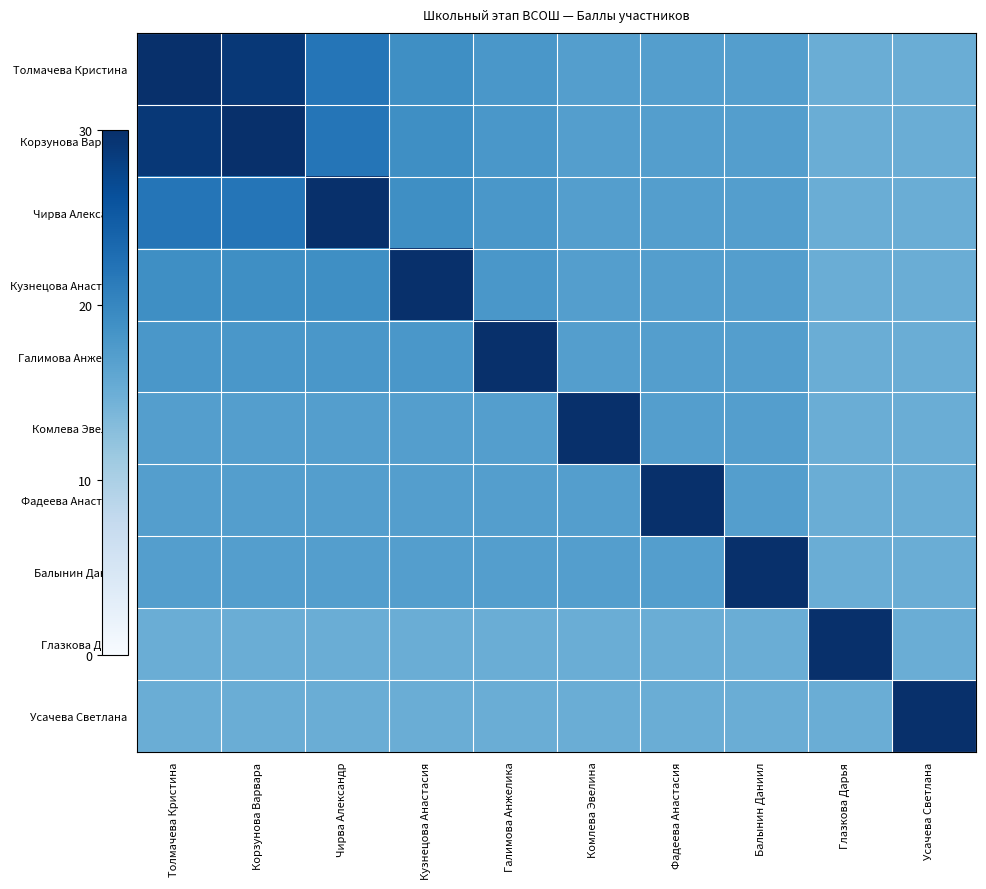

At how many categories does at least one series exceed 23?

10